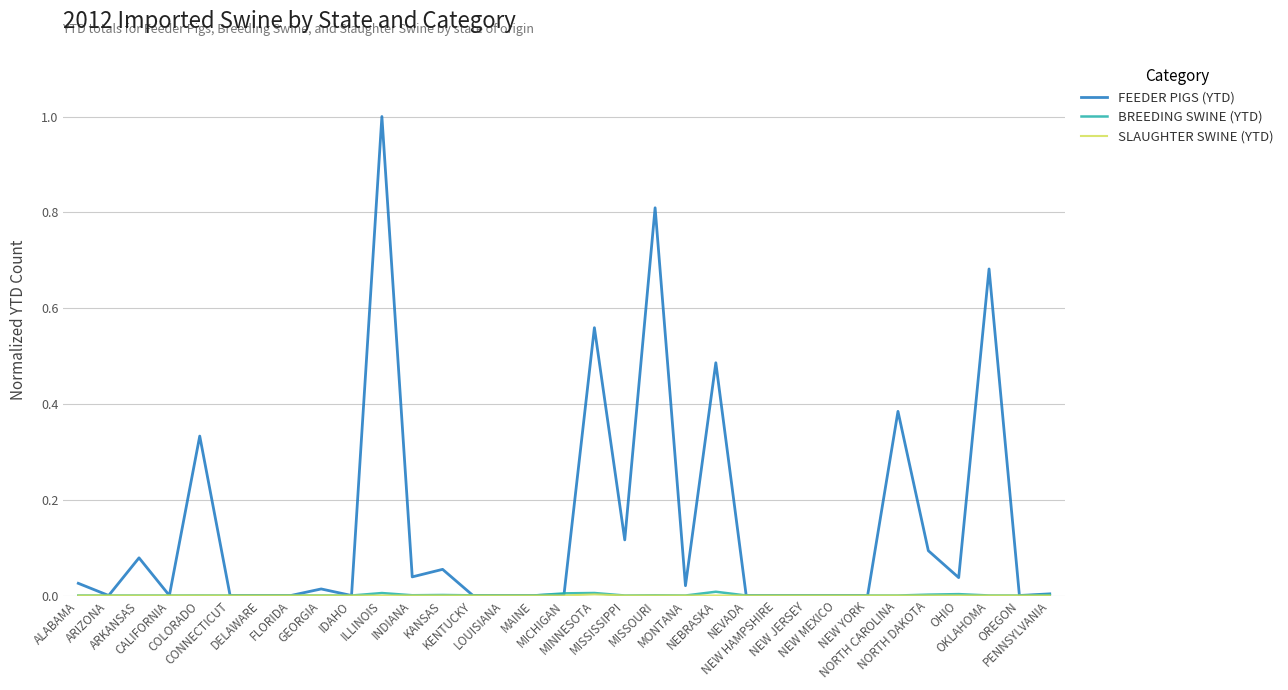

What is the highest value of the FEEDER PIGS (YTD) series?

1.0